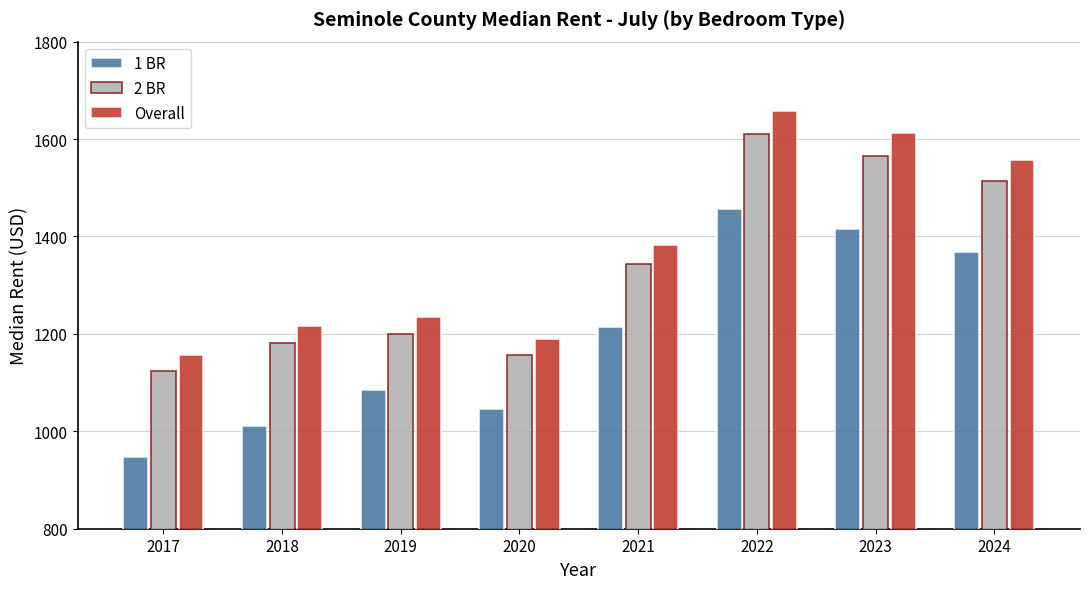

What is the sum of the 1 BR values at 2023 and 2021?

2631